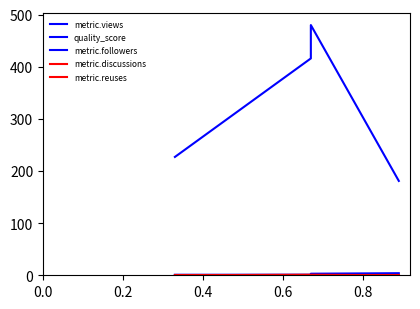

How many lines are shown in the chart?

5